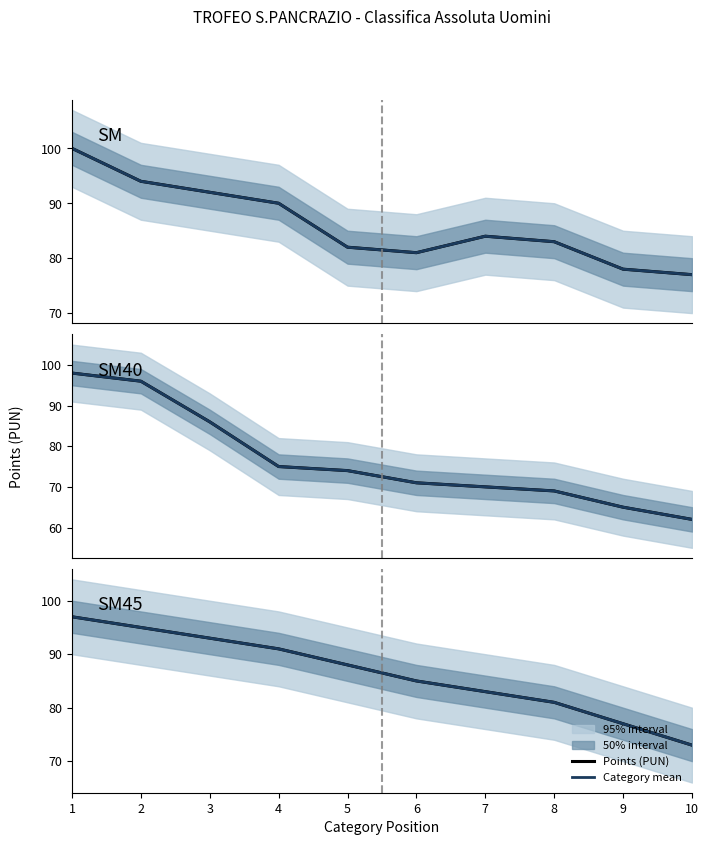

Reading left to right, extract all data points from this chart.

Points (PUN): 1=97	2=95	3=93	4=91	5=88	6=85	7=83	8=81	9=77	10=73
Category mean: 1=97	2=95	3=93	4=91	5=88	6=85	7=83	8=81	9=77	10=73